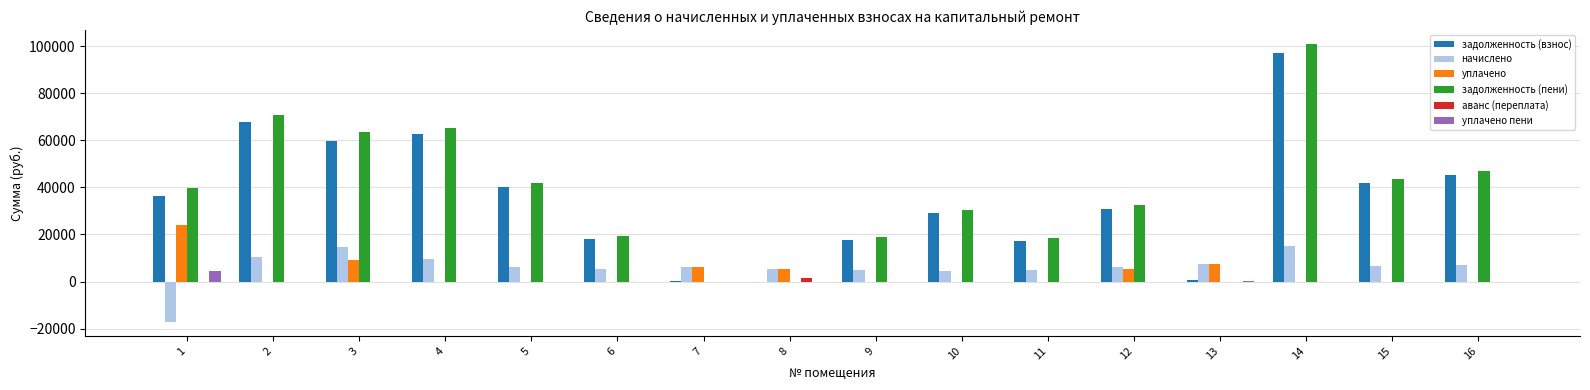

What is the sum of all уплачено пени values?

4500.9